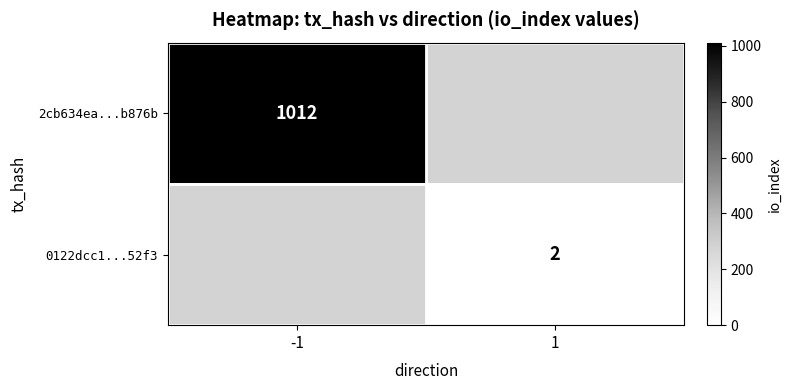

The 2cb634ea...b876b series shows 1638 at -1. True or false?

False